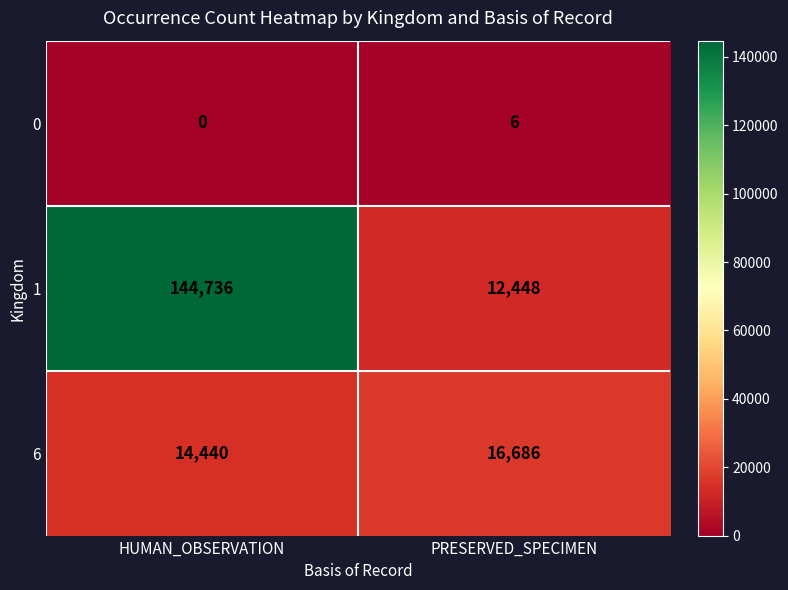

How many distinct data groups are displayed?

3